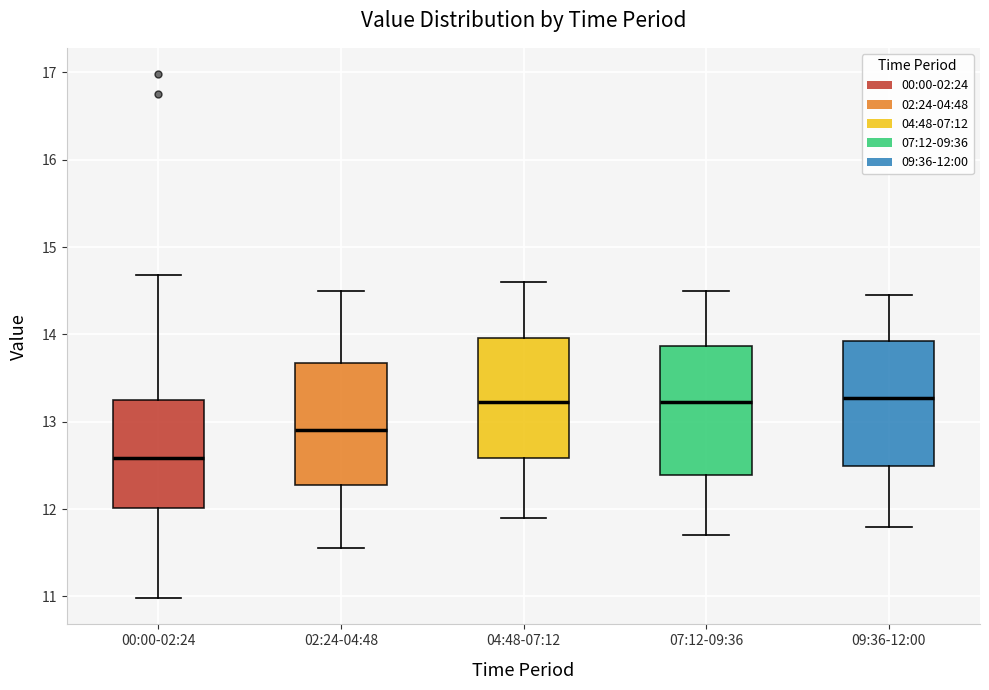

Where does the median line of the box for 07:12-09:36 sit on the y-axis? The values are not printed on the chart, so give them approximately, as read against the axis.

13.2